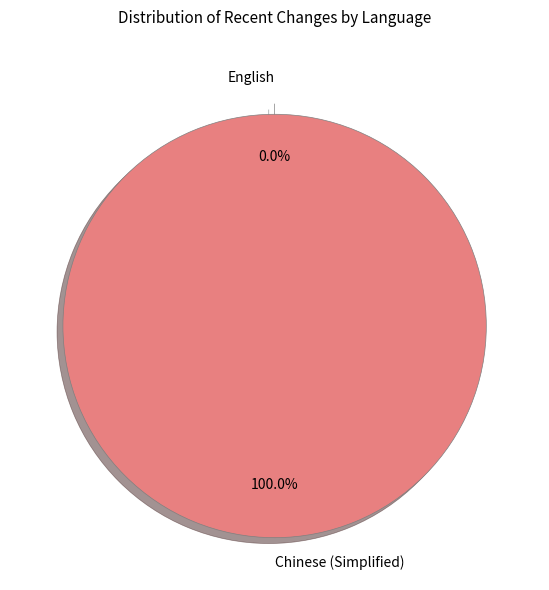

To the nearest percent, what percentage of the pie is Chinese (Simplified)?

100%